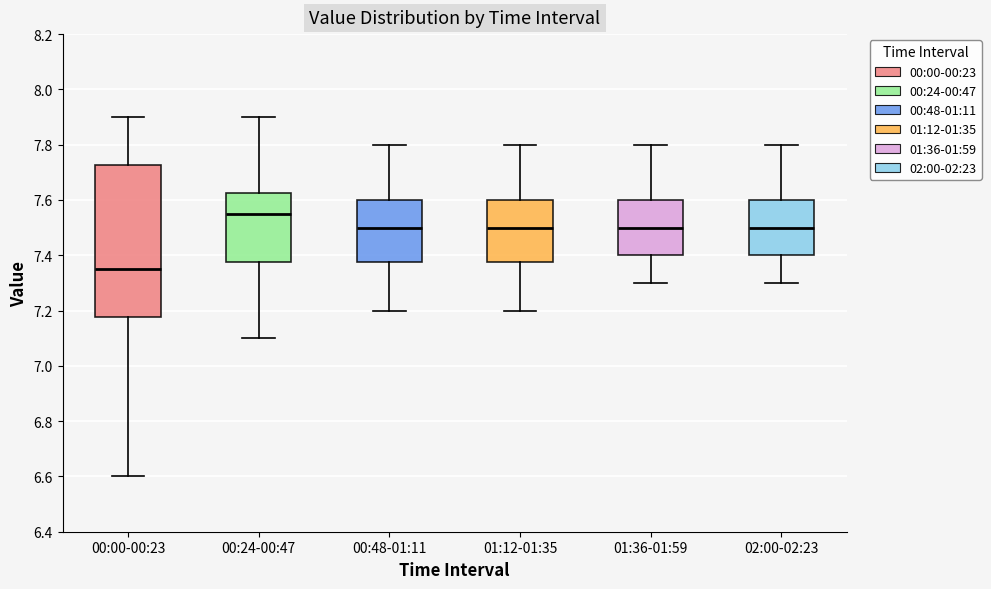

Which box's median line is the lowest?

00:00-00:23